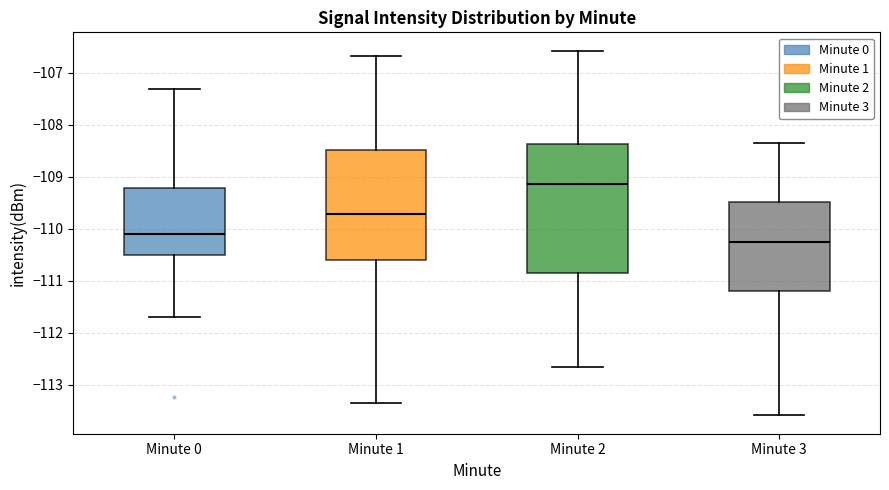

Which box's median line is the highest?

Minute 2